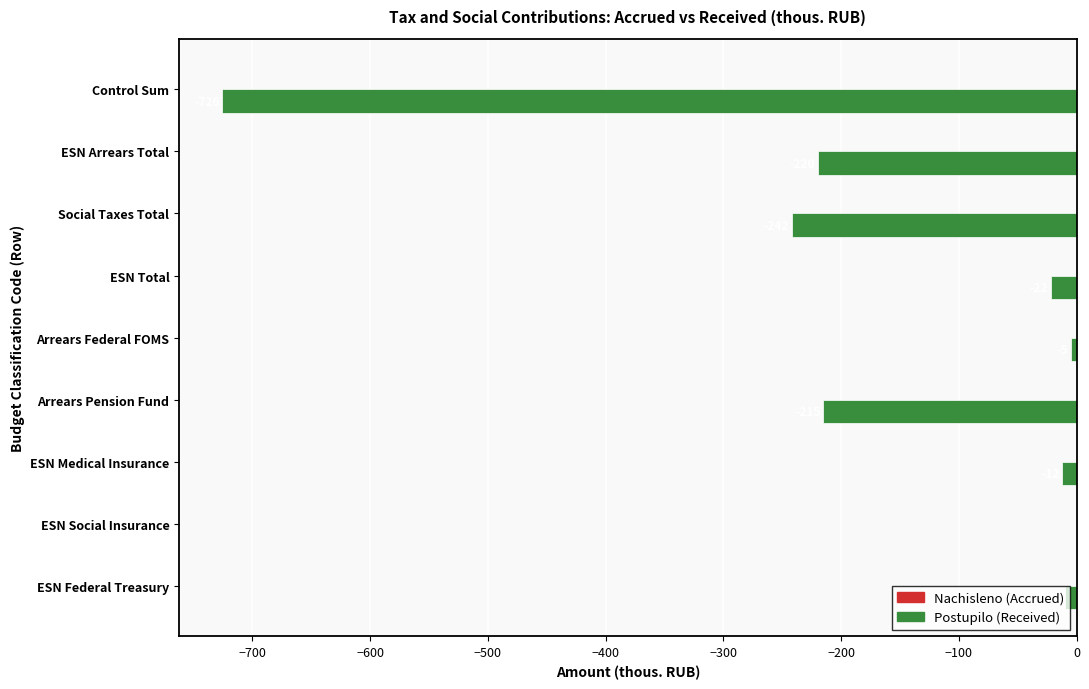

Count the number of values greater than -22.

4